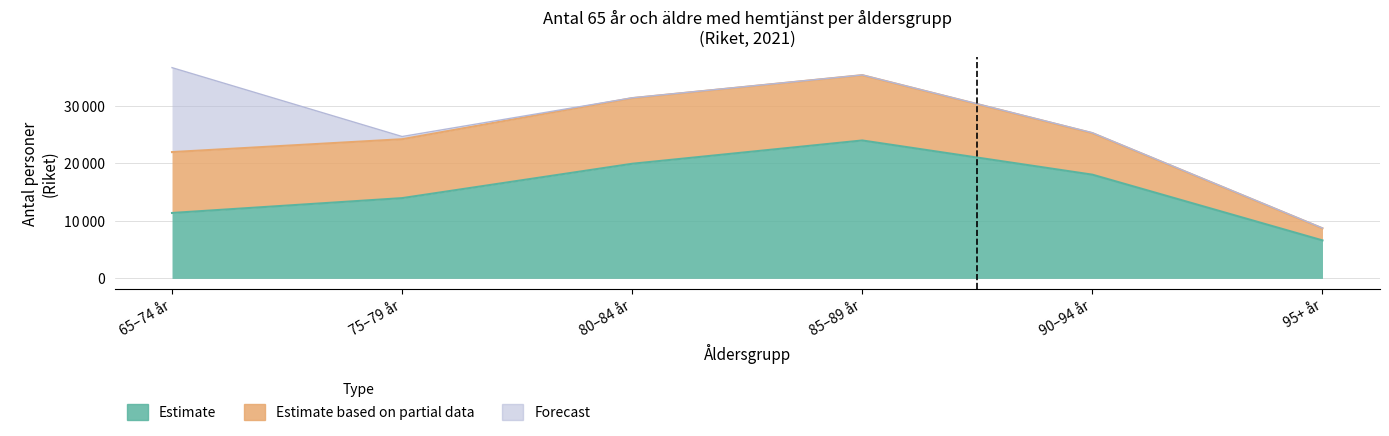

Read the 95+ år value at Riket.

6604